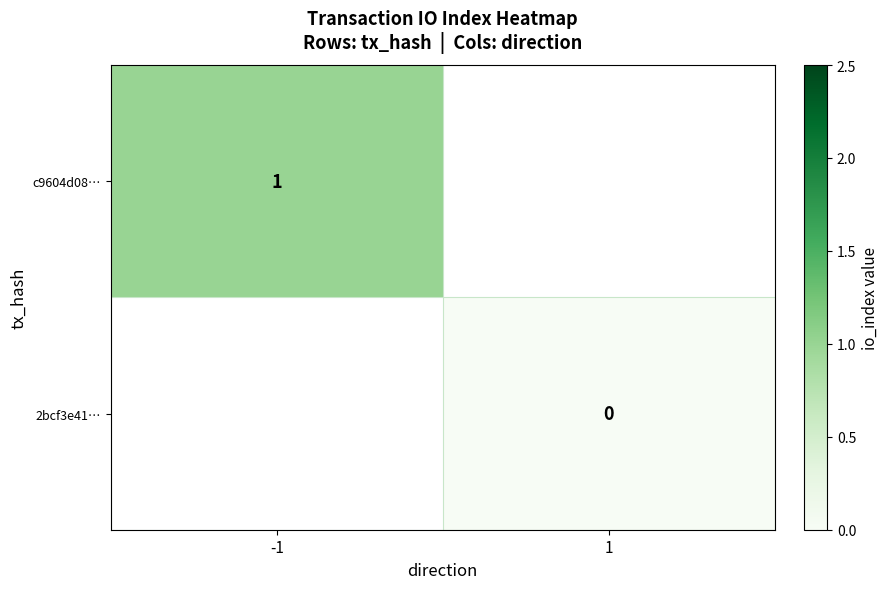

Count the number of categories in the chart.

2